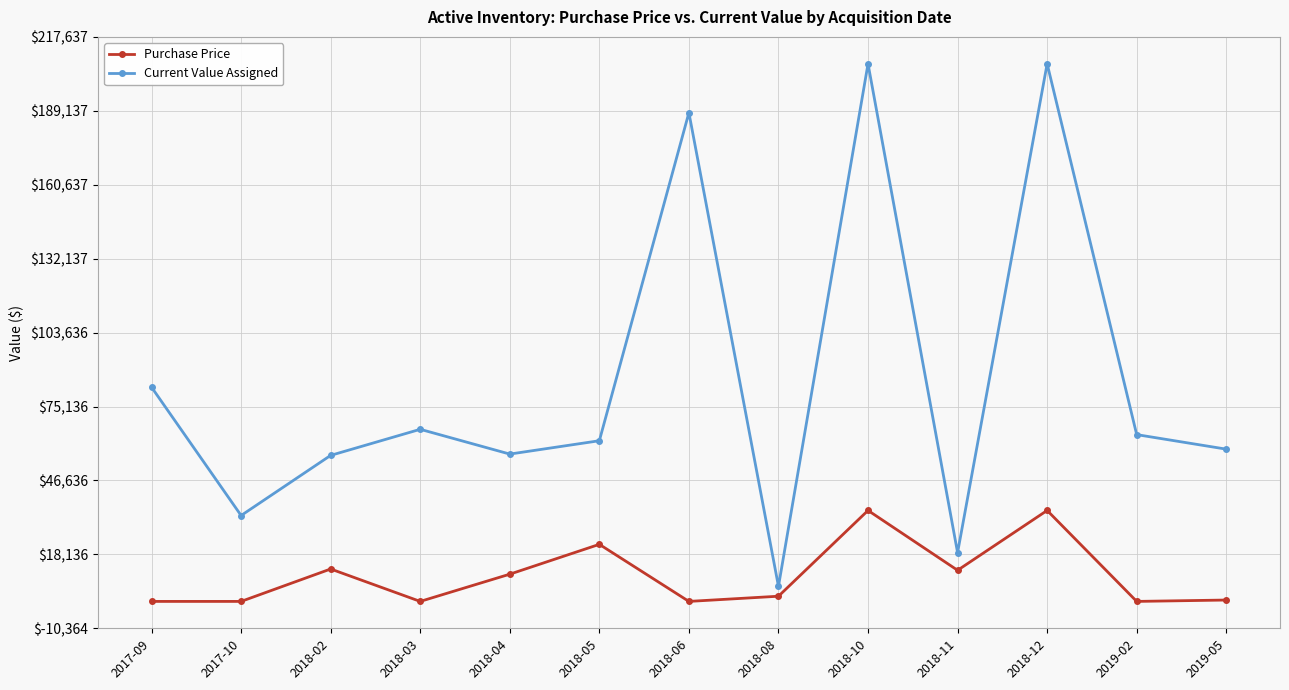

What is the total value across all series at 2018-05?

83944.0